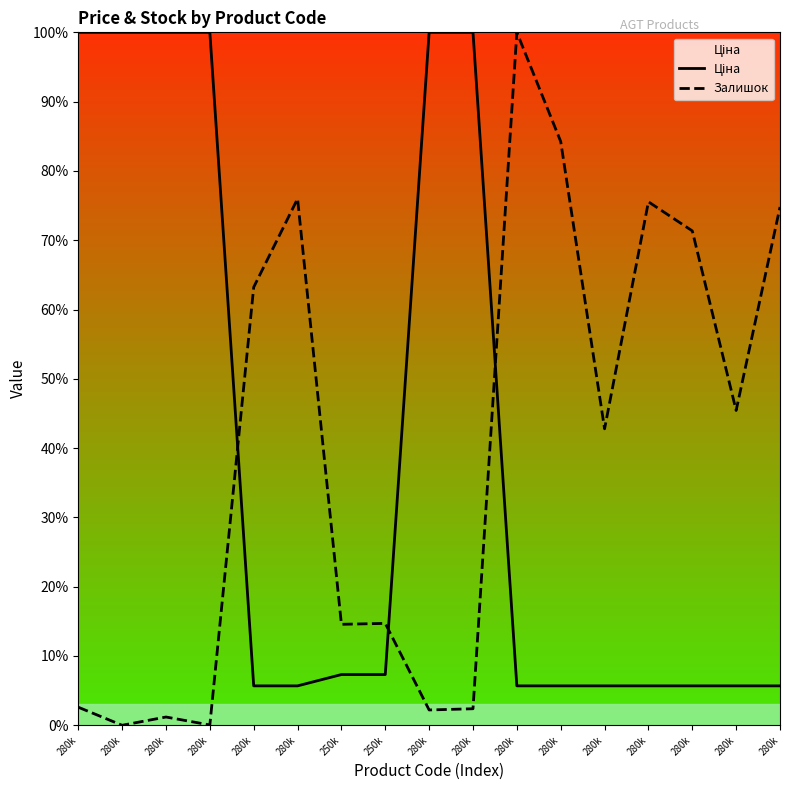

Reading right to left, extract all data points from this chart.

Ціна: 280k=5.7	280k=5.7	280k=5.7	280k=5.7	280k=5.7	280k=5.7	280k=5.7	280k=100.0	280k=100.0	250k=7.3	250k=7.3	280k=5.7	280k=5.7	280k=100.0	280k=100.0	280k=100.0	280k=100.0
Залишок: 280k=74.8	280k=45.4	280k=71.3	280k=75.5	280k=42.8	280k=84.2	280k=100.0	280k=2.4	280k=2.2	250k=14.7	250k=14.6	280k=76.0	280k=63.2	280k=0.0	280k=1.2	280k=0.0	280k=2.6